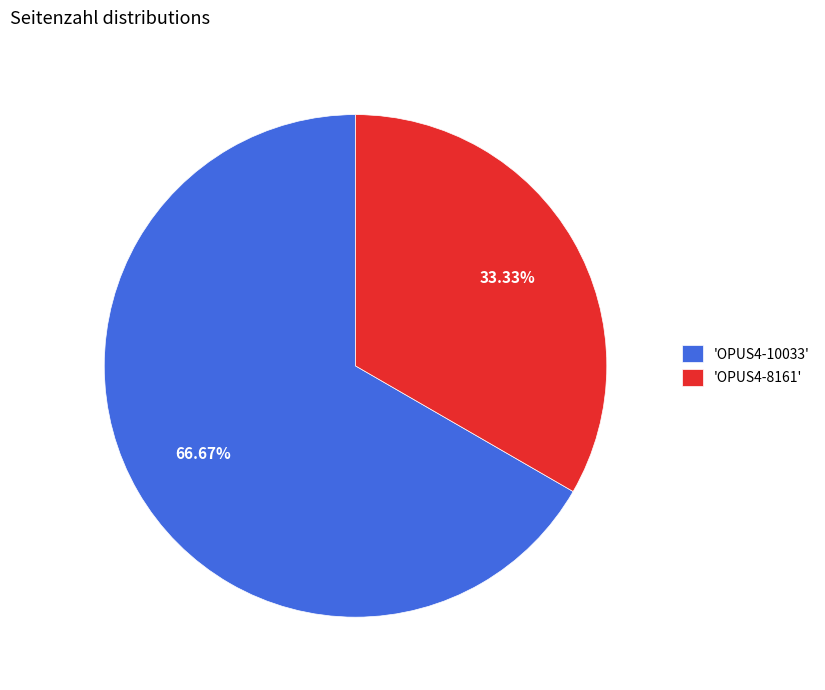

Rank the categories by value from highest to lowest.

'OPUS4-10033', 'OPUS4-8161'